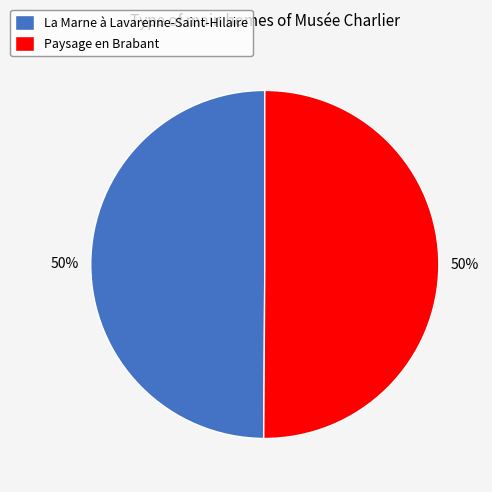

How many slices are in this pie chart?

2